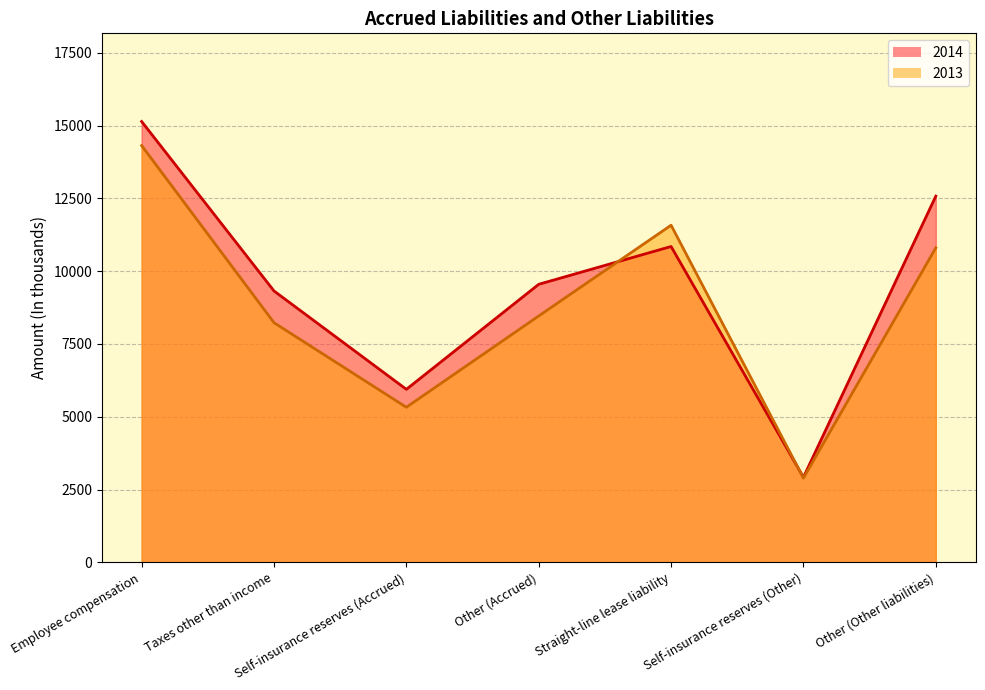

Rank the series by their maximum value, from lowest to highest.

2013, 2014